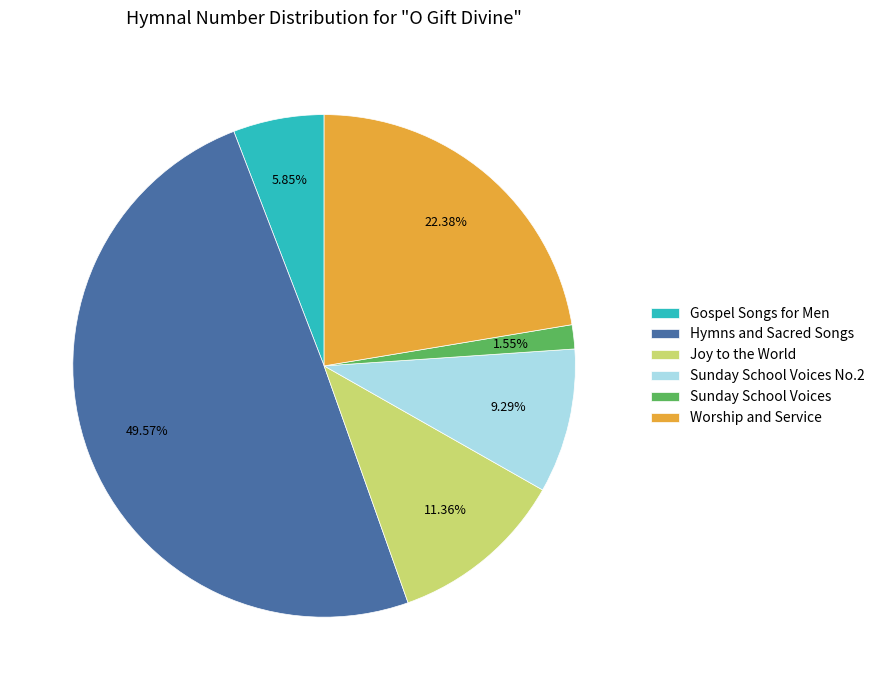

Count the number of slices in the pie.

6